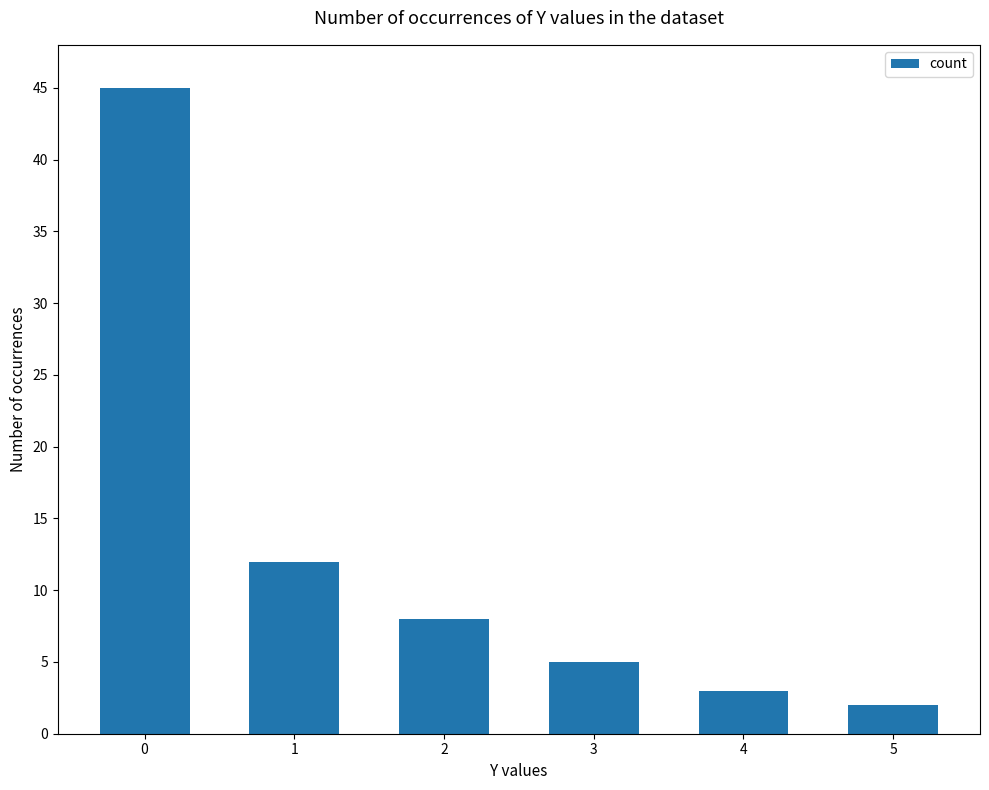

List the labels in order of value, largest first.

0, 1, 2, 3, 4, 5